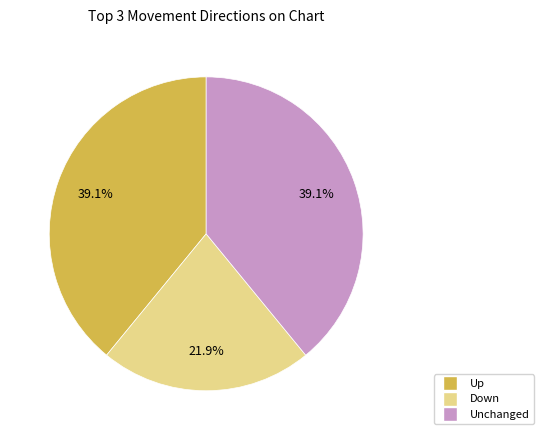

Does any single category account for the majority?

No